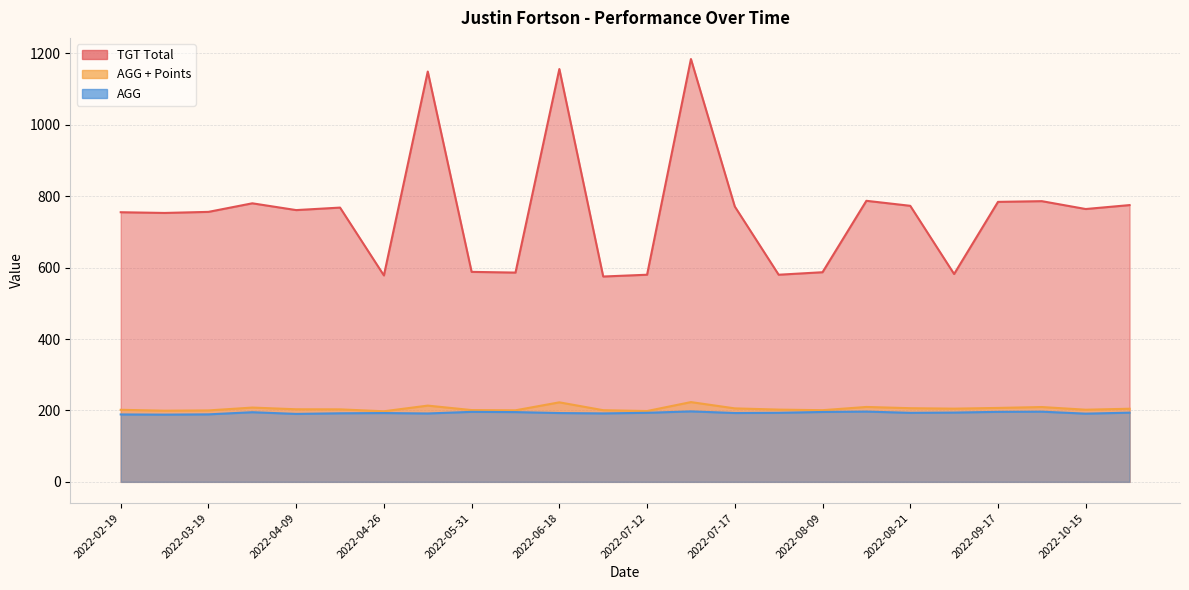

What is the average value of the AGG + Points series?

205.2